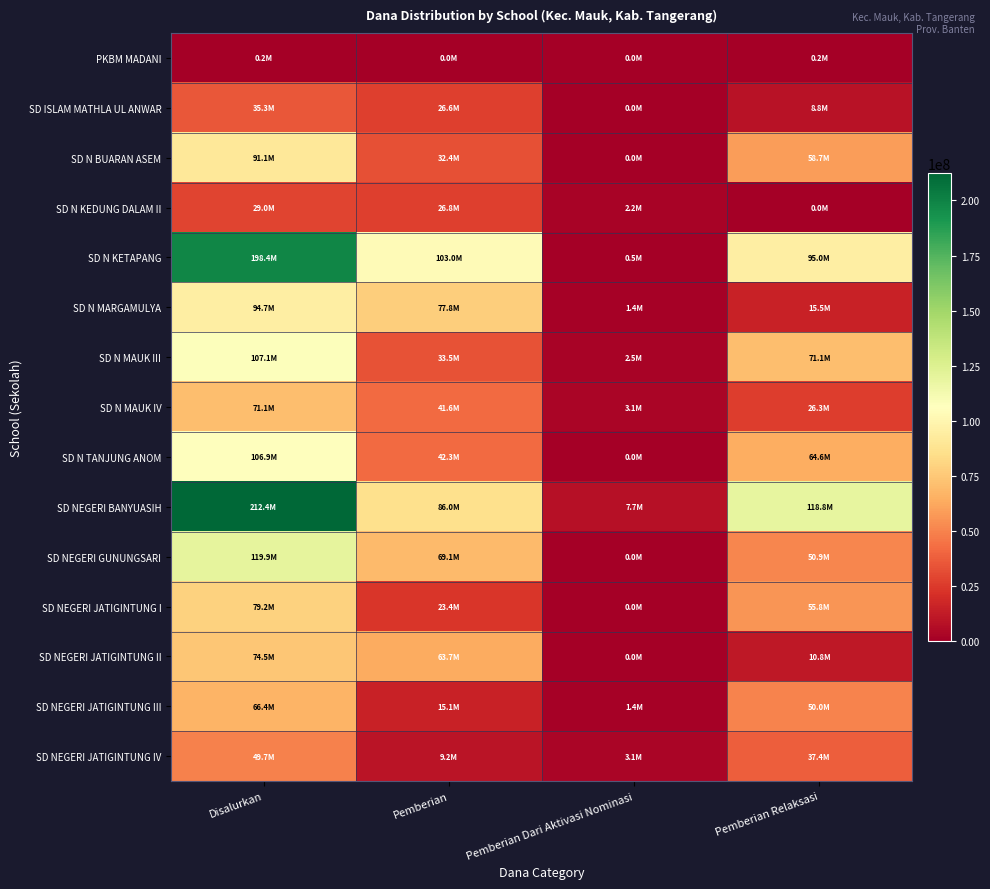

Which series changed the most between Disalurkan and Pemberian Relaksasi?

SD N KETAPANG